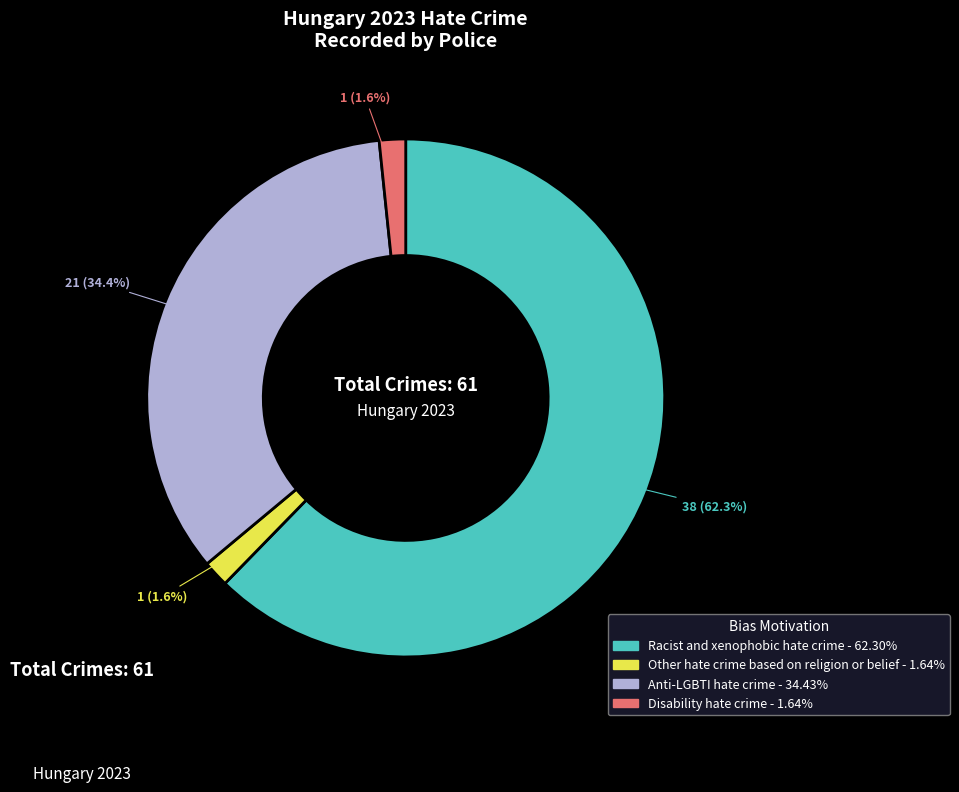

How many slices are in this pie chart?

4